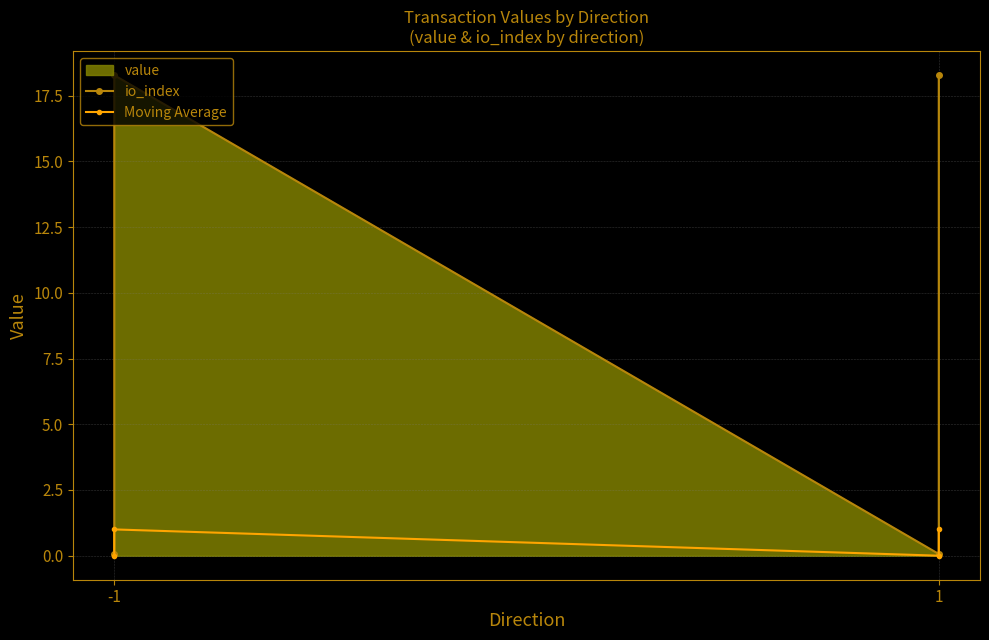

In io_index, how many points are higher than both neighbors (excluding endpoints)?

1